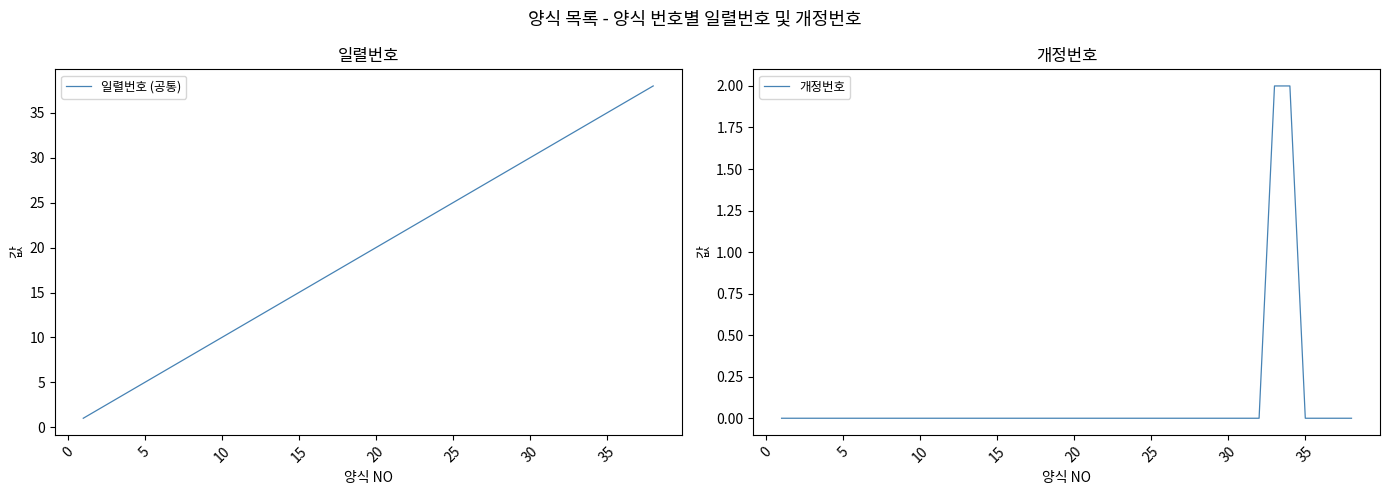

How many values in the 일렬번호 (공통) series exceed 20?

18